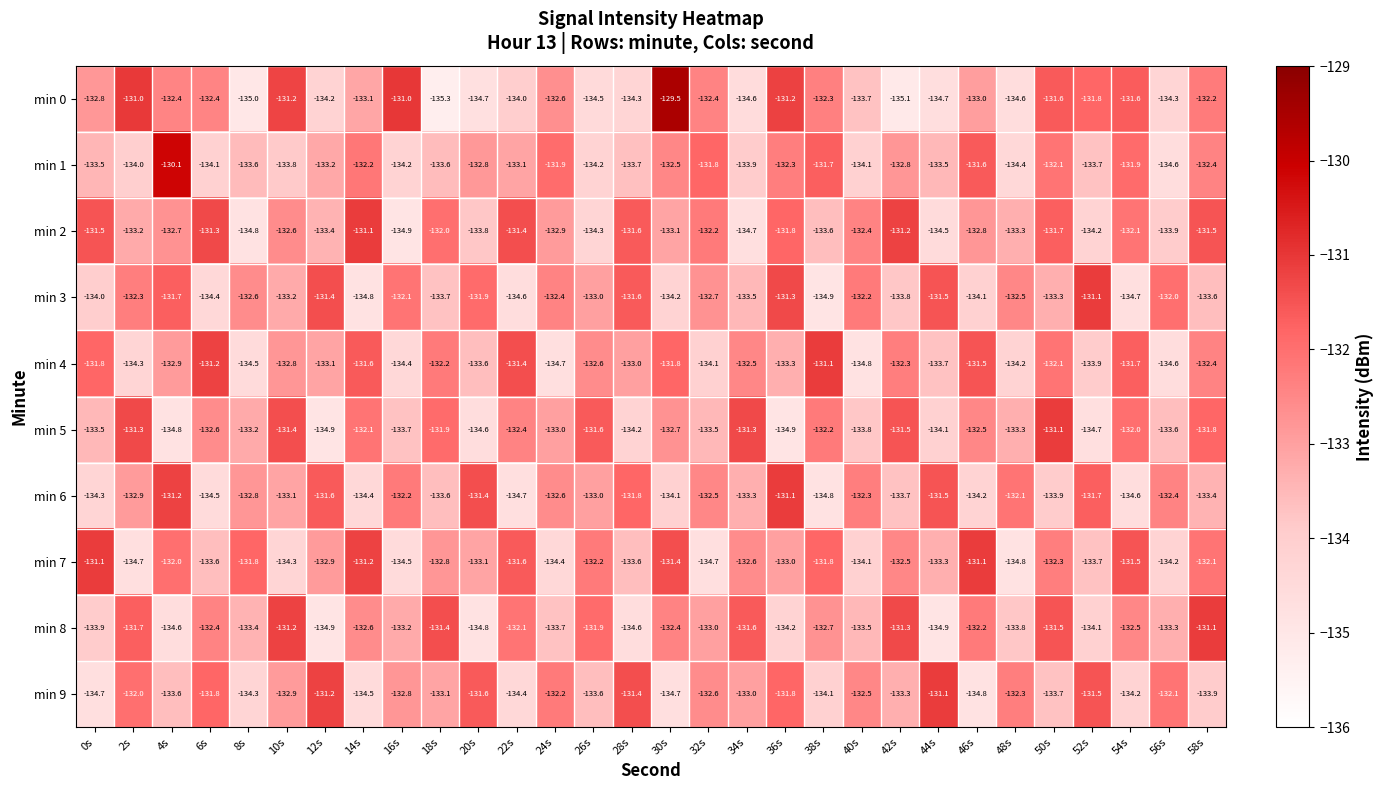

Is it true that min 4 equals -202.4 at 10s?

False